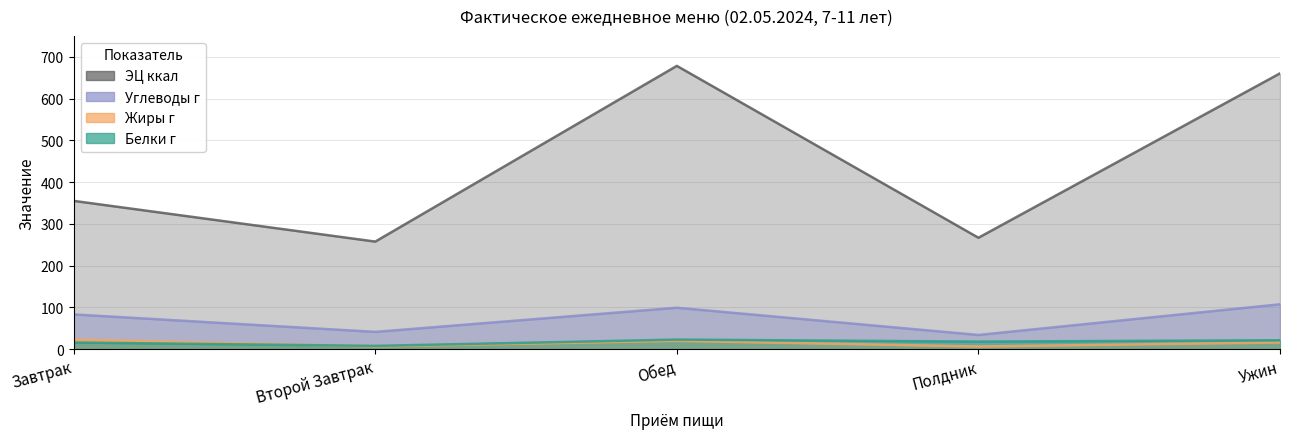

What is the difference between the Углеводы г values at Полдник and Завтрак?

49.2